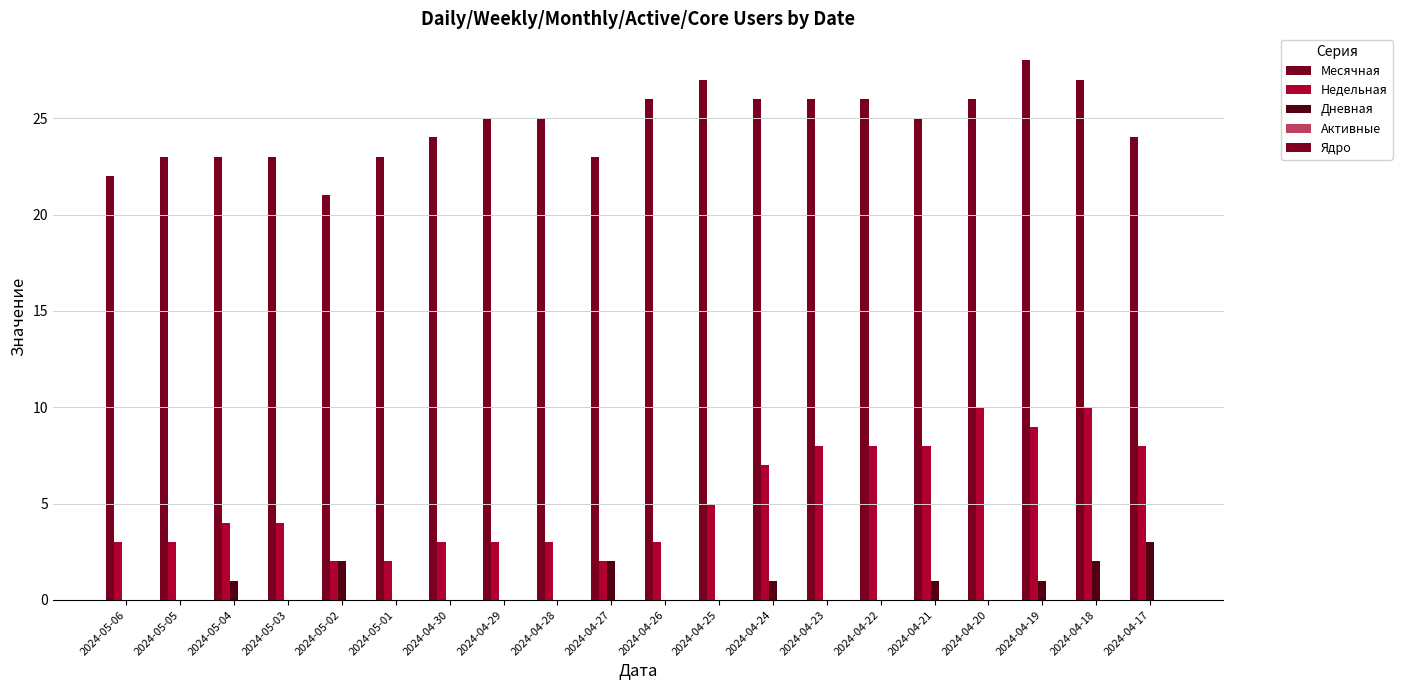

Count the number of data series in this chart.

3